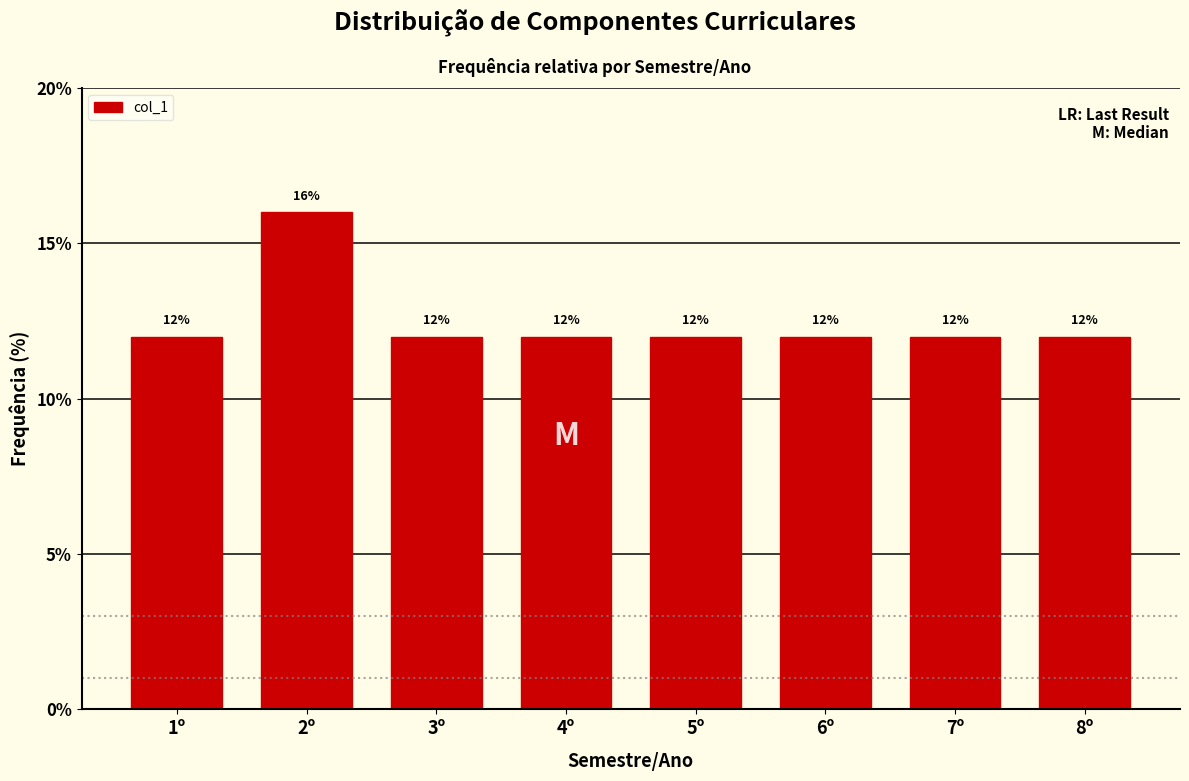

Reading left to right, extract all data points from this chart.

1º=12	2º=16	3º=12	4º=12	5º=12	6º=12	7º=12	8º=12